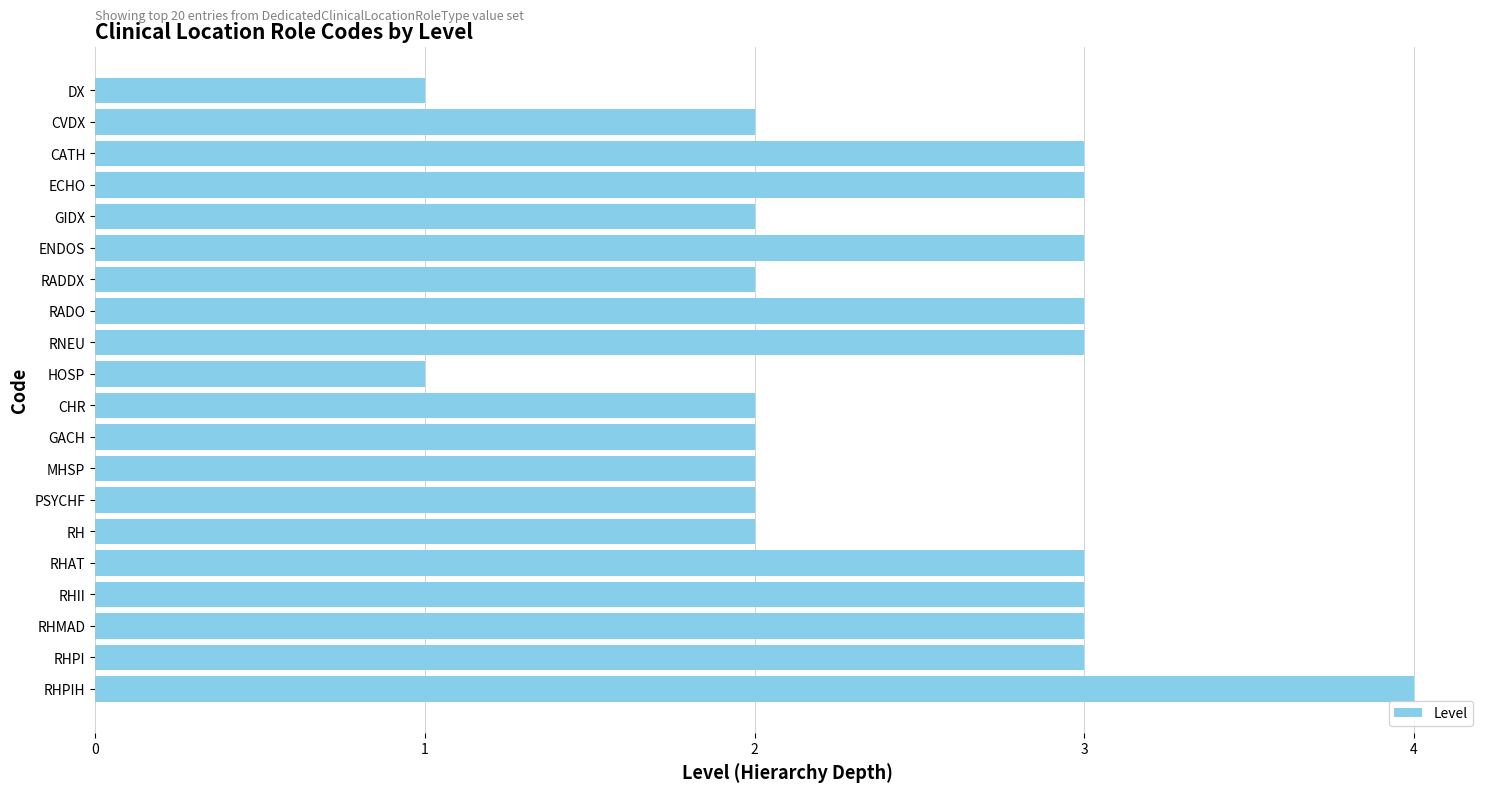

What position from the top is RHPI?

19